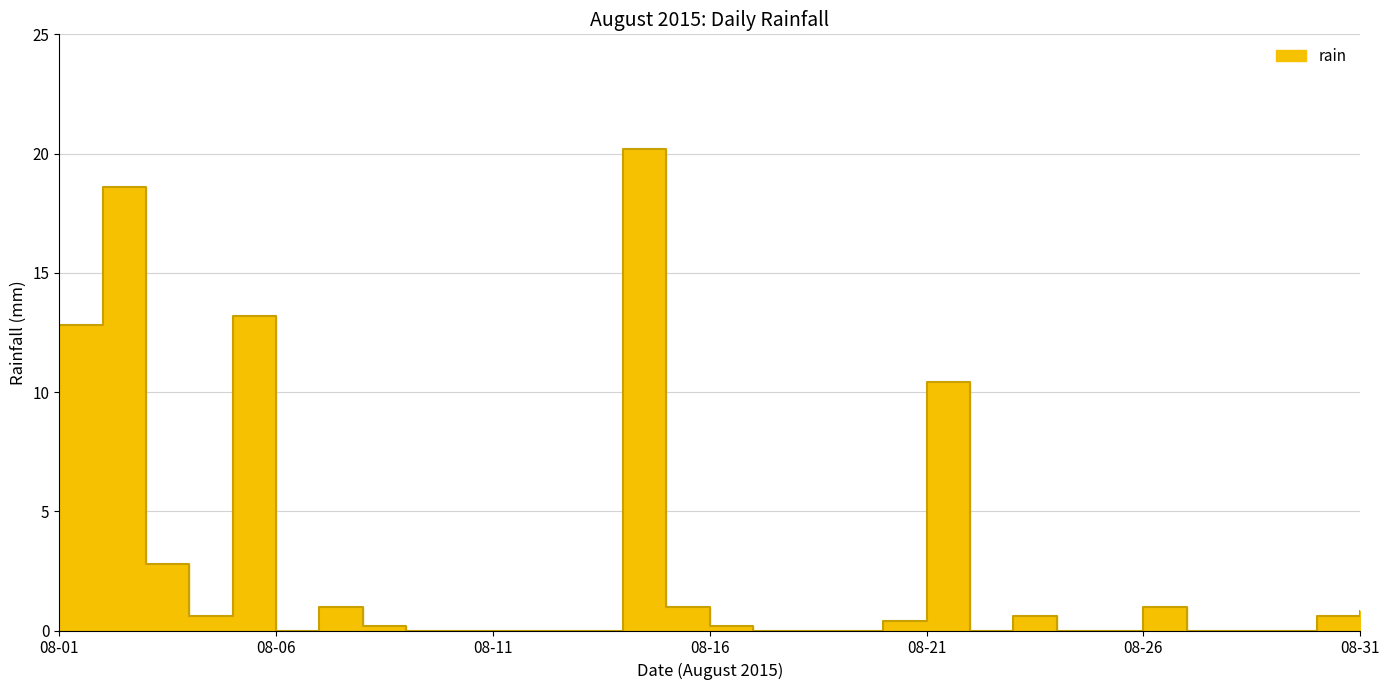

What is the average value?

2.7